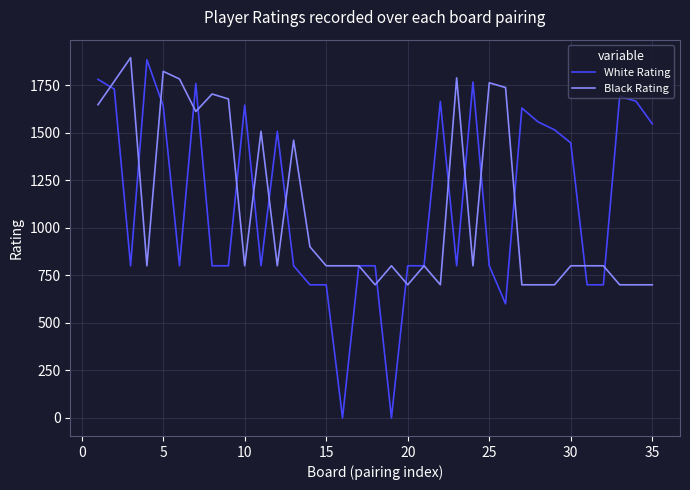

What is the maximum value shown in the chart?

1894